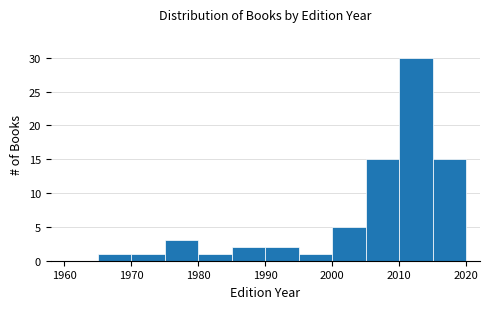

Reading left to right, list every bar in this chart as the range it spans on the x-axis followed by its height. The values are not printed on the chart, so give them approximately, as read against the axis.

1960 to 1965: 0
1965 to 1970: 1
1970 to 1975: 1
1975 to 1980: 3
1980 to 1985: 1
1985 to 1990: 2
1990 to 1995: 2
1995 to 2000: 1
2000 to 2005: 5
2005 to 2010: 15
2010 to 2015: 30
2015 to 2020: 15